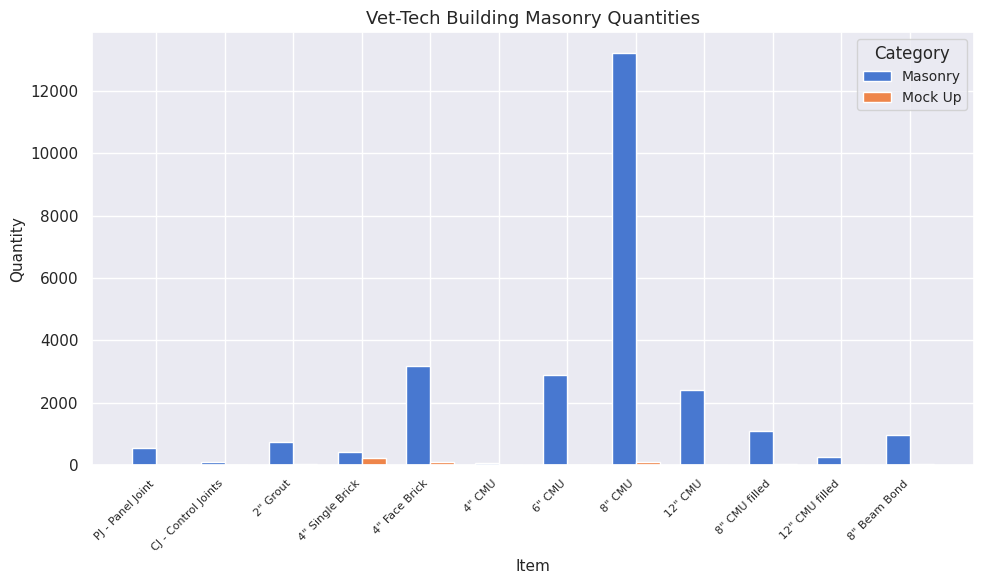

Between 4" CMU and 6" CMU, which series saw the biggest shift?

Masonry